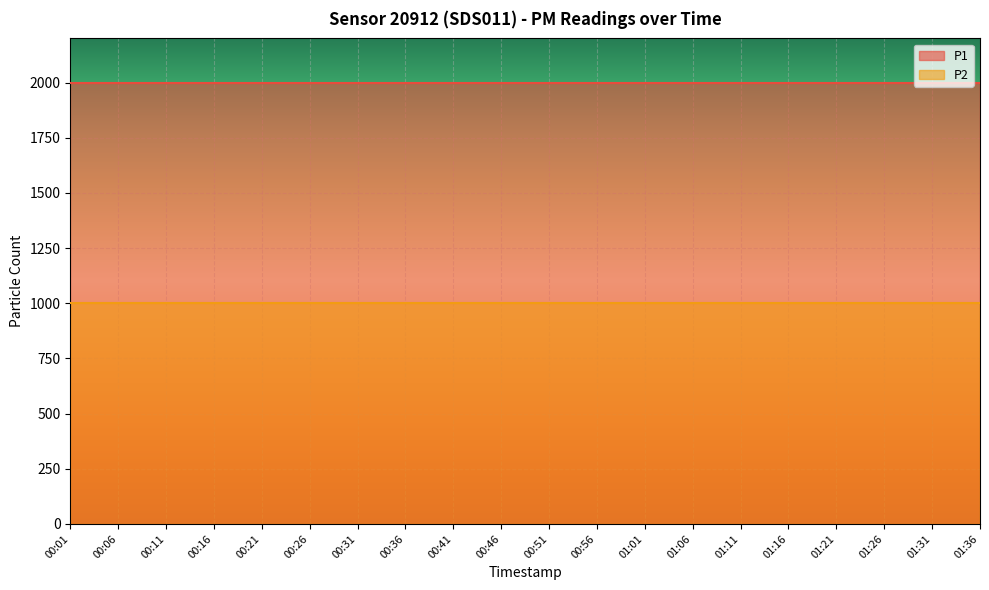

True or false: P1 and P2 cross at least once.

False